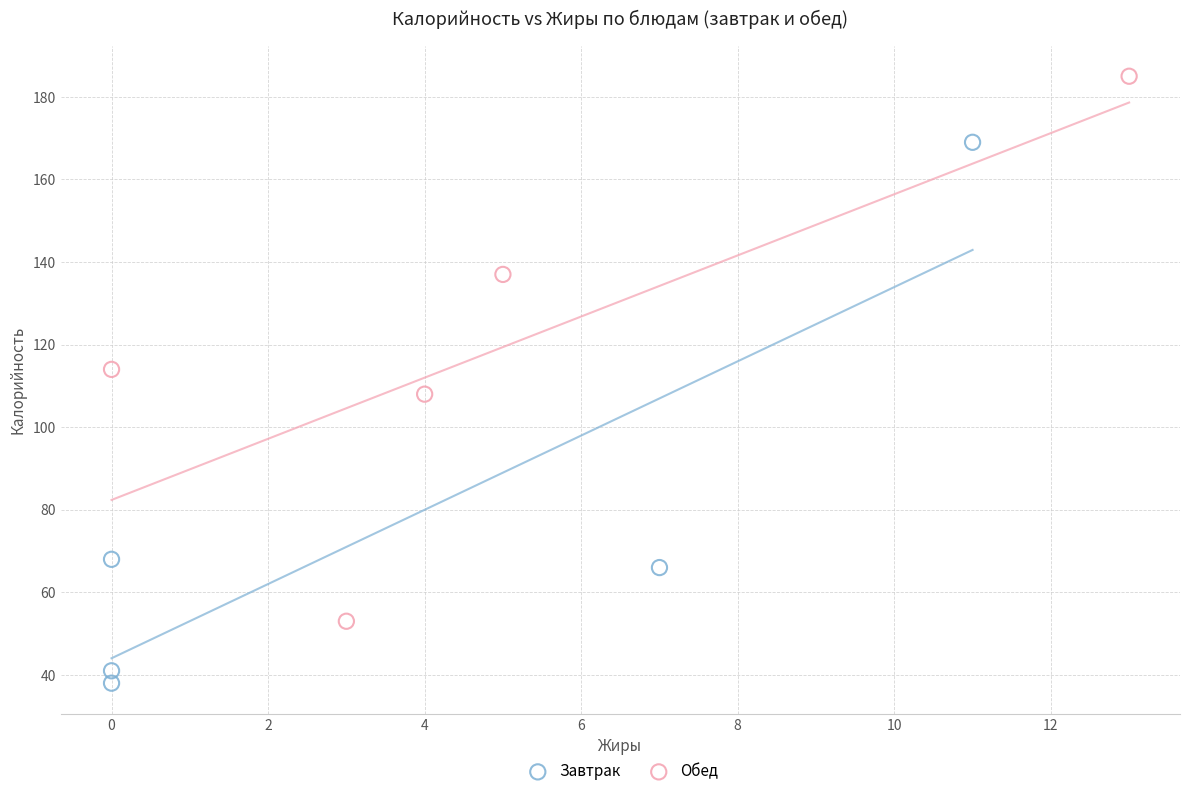

Which series contains the lowest Y value?

Завтрак